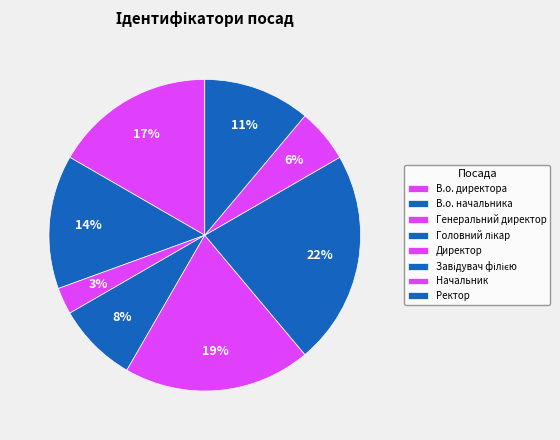

Which slice is the largest?

Завідувач філією